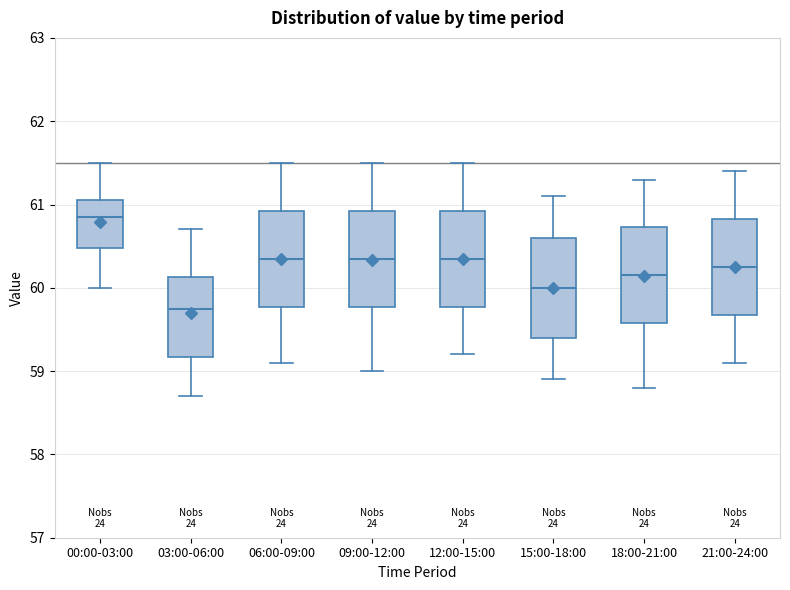

Reading left to right, read every box against the y-axis: the position of its median line, the range the box covers, and the ends of its whiskers. The values are not printed on the chart, so give them approximately, as read against the axis.

00:00-03:00: median 60.9, box 60.5 to 61.1, whiskers 60.0 to 61.5
03:00-06:00: median 59.8, box 59.2 to 60.1, whiskers 58.7 to 60.7
06:00-09:00: median 60.4, box 59.8 to 60.9, whiskers 59.1 to 61.5
09:00-12:00: median 60.4, box 59.8 to 60.9, whiskers 59.0 to 61.5
12:00-15:00: median 60.4, box 59.8 to 60.9, whiskers 59.2 to 61.5
15:00-18:00: median 60.0, box 59.4 to 60.6, whiskers 58.9 to 61.1
18:00-21:00: median 60.2, box 59.6 to 60.7, whiskers 58.8 to 61.3
21:00-24:00: median 60.3, box 59.7 to 60.8, whiskers 59.1 to 61.4